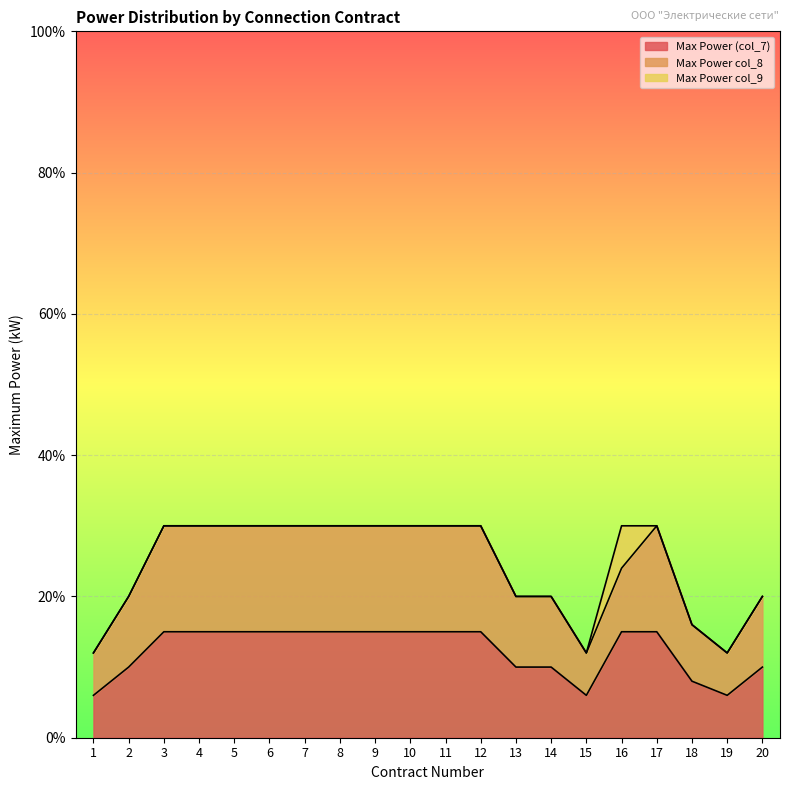

What is the total value across all series at 17?

30